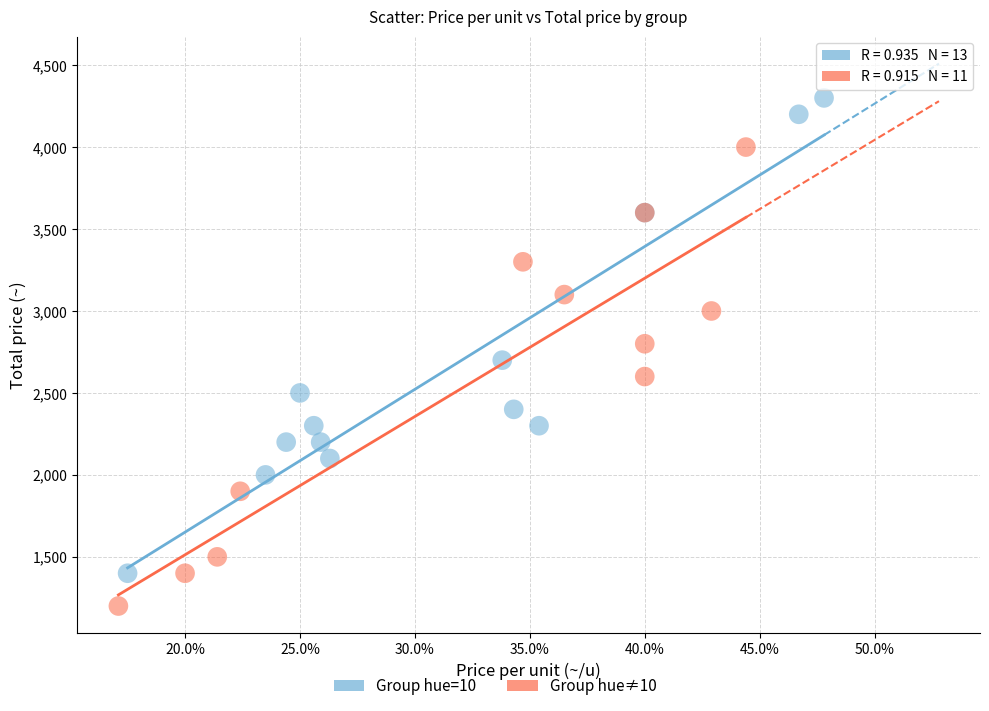

Which series reaches the minimum Y coordinate?

Group hue≠10